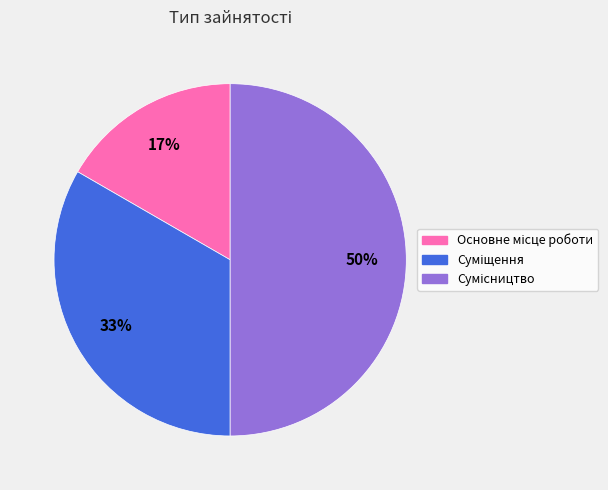

To the nearest percent, what is the average slice percentage?

33%